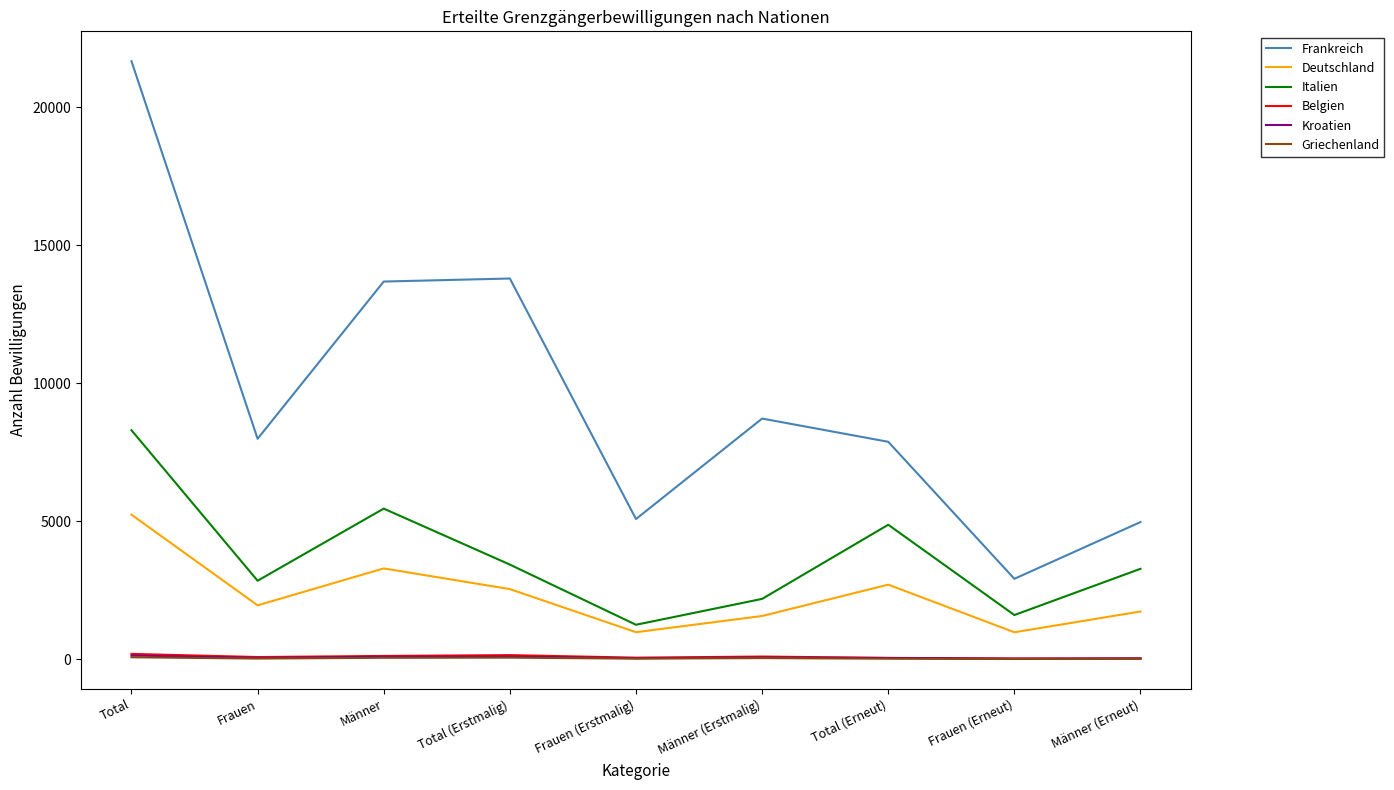

Which series ends up on top after the final intersection of Belgien and Kroatien?

Kroatien